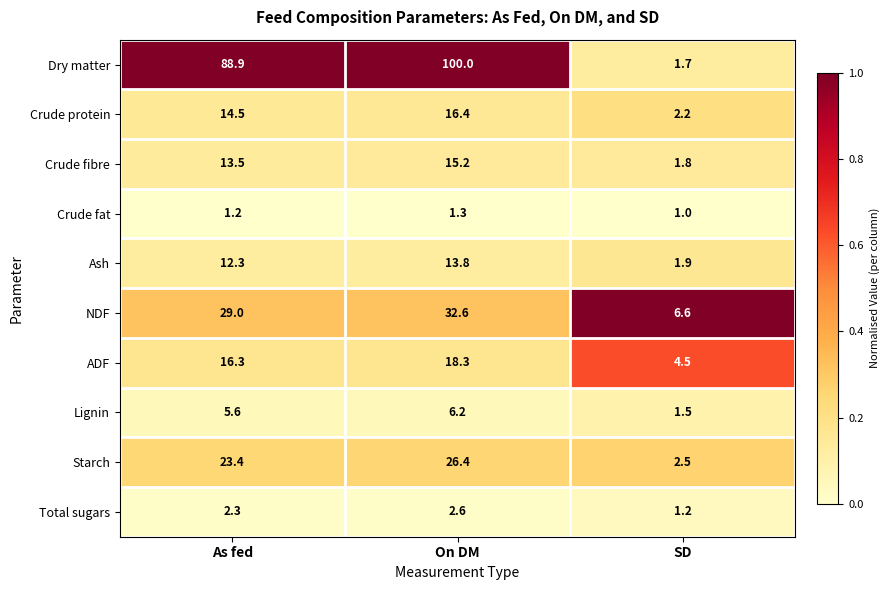

What is the difference between the highest and lowest values at SD?

5.6